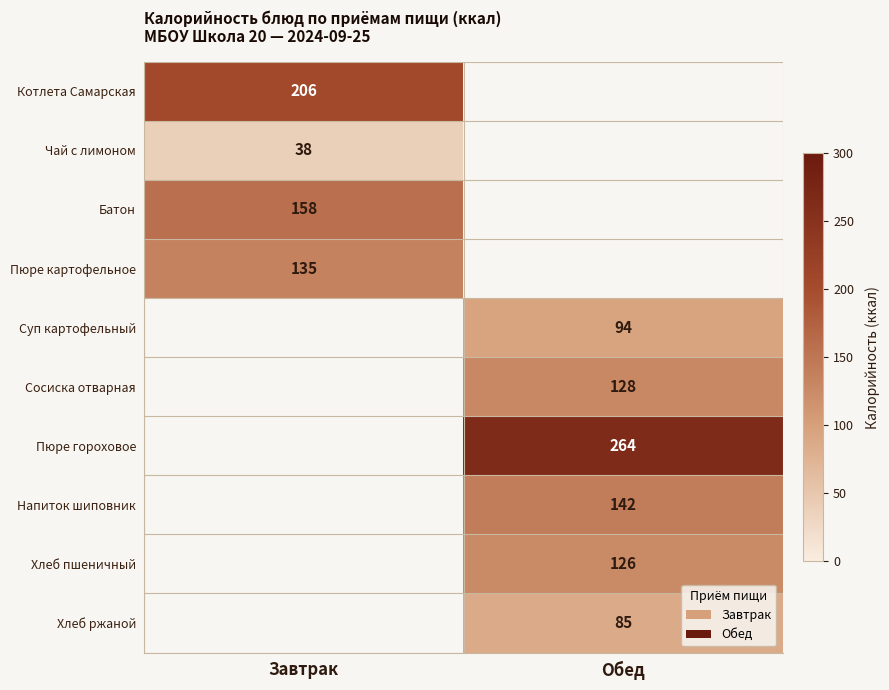

Between Завтрак and Обед, which is larger?

Обед